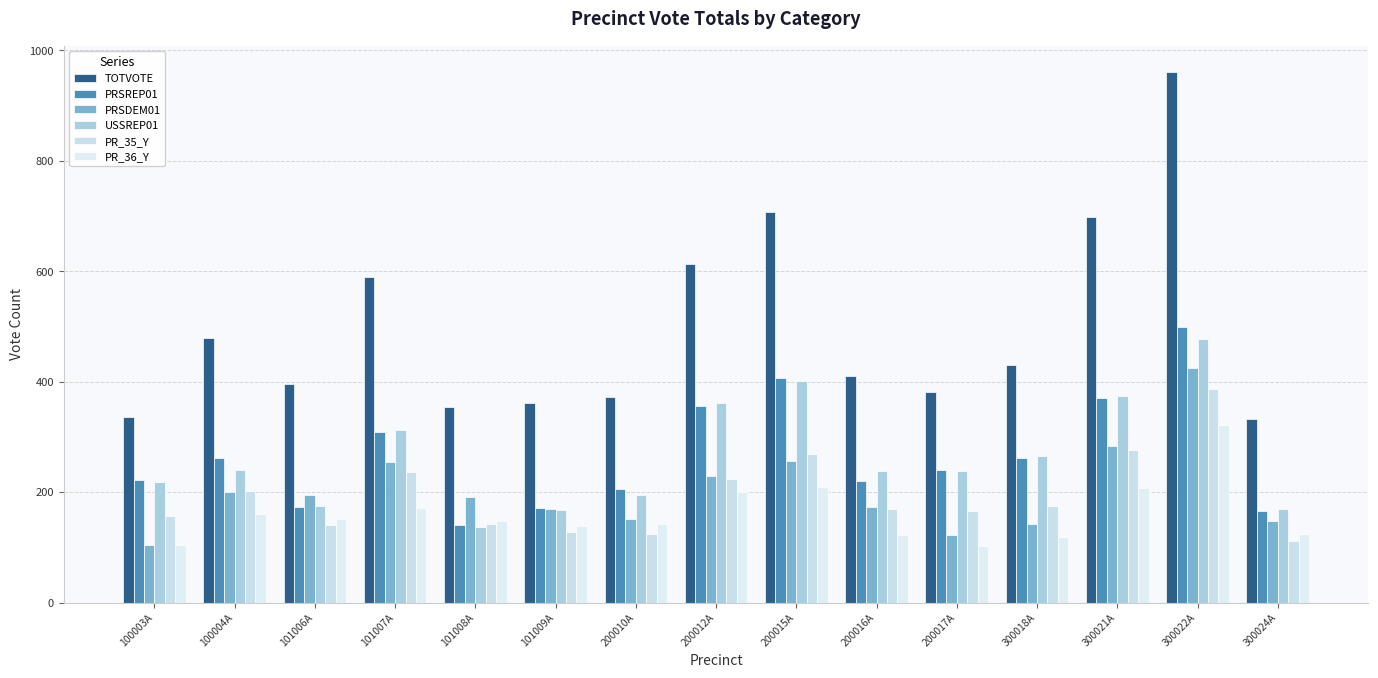

What is the difference between the highest and lowest values at 200017A?

279